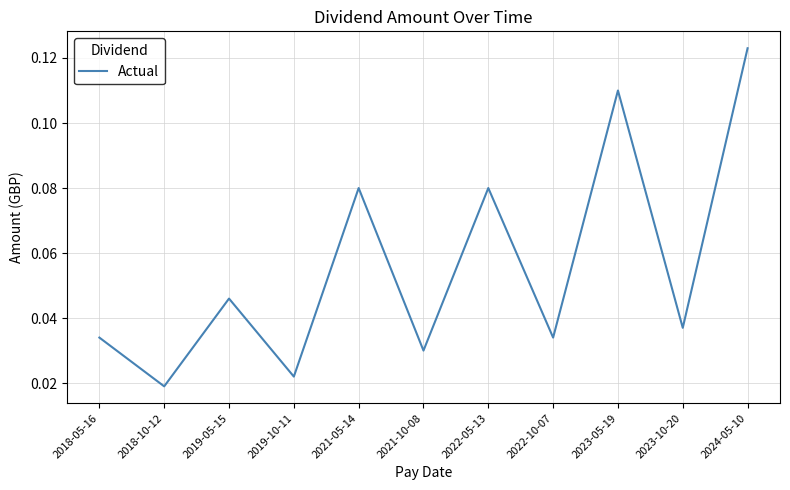

What is the change in value from 2018-05-16 to 2023-05-19?

+0.1